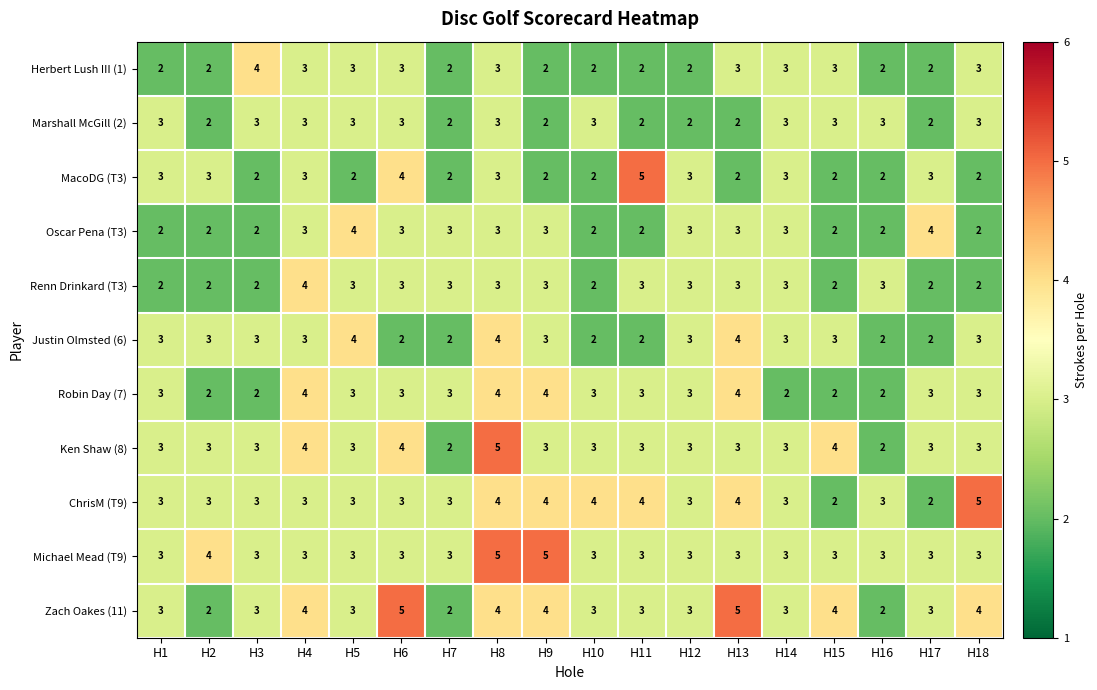

Which series changed the most between H1 and H5?

Oscar Pena (T3)